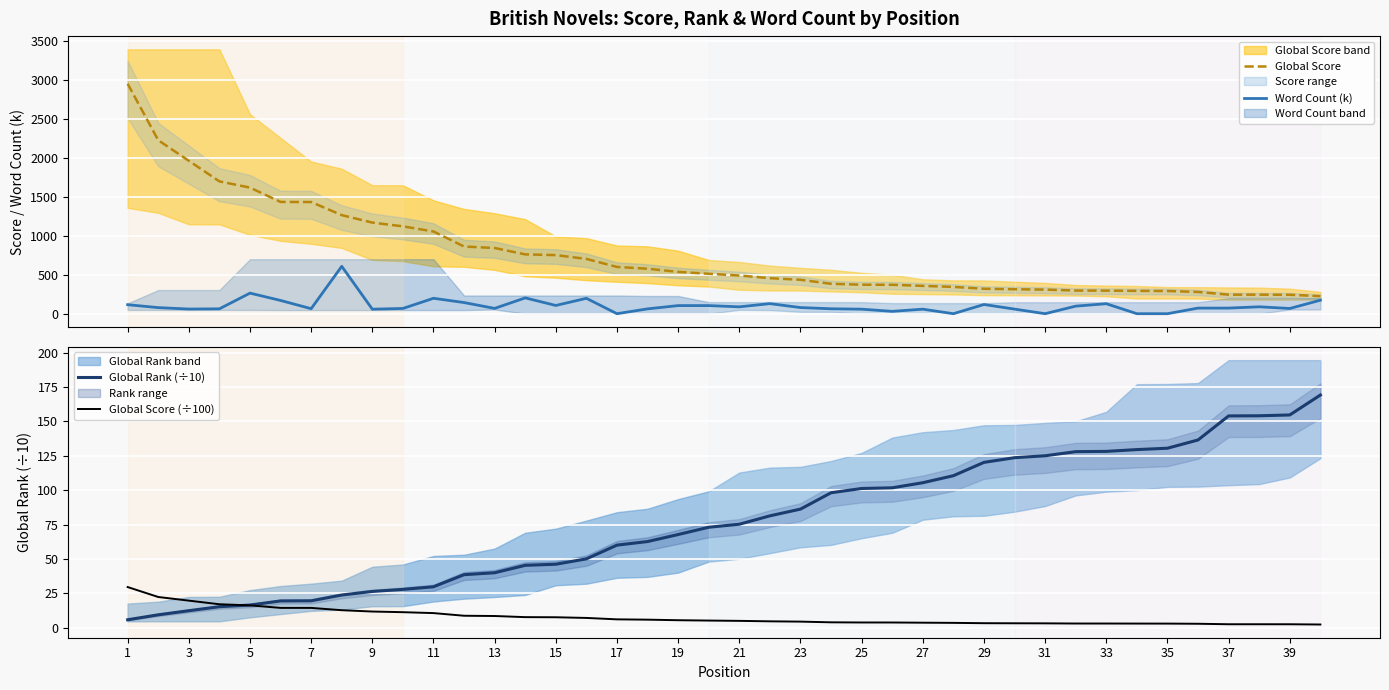

What is the lowest value of the Global Score series?

225.0